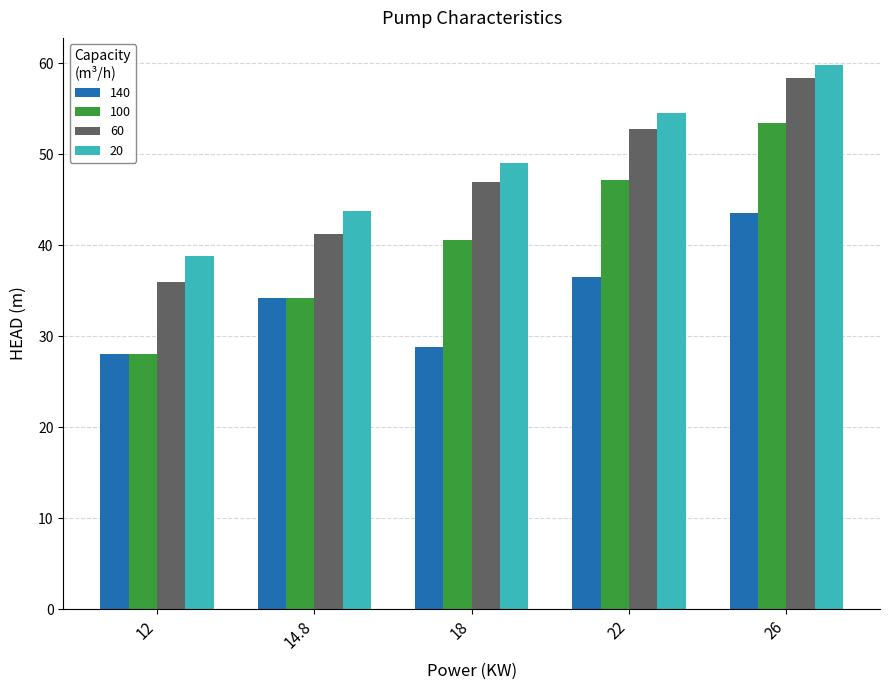

Which series has the largest range (max minus min)?

100